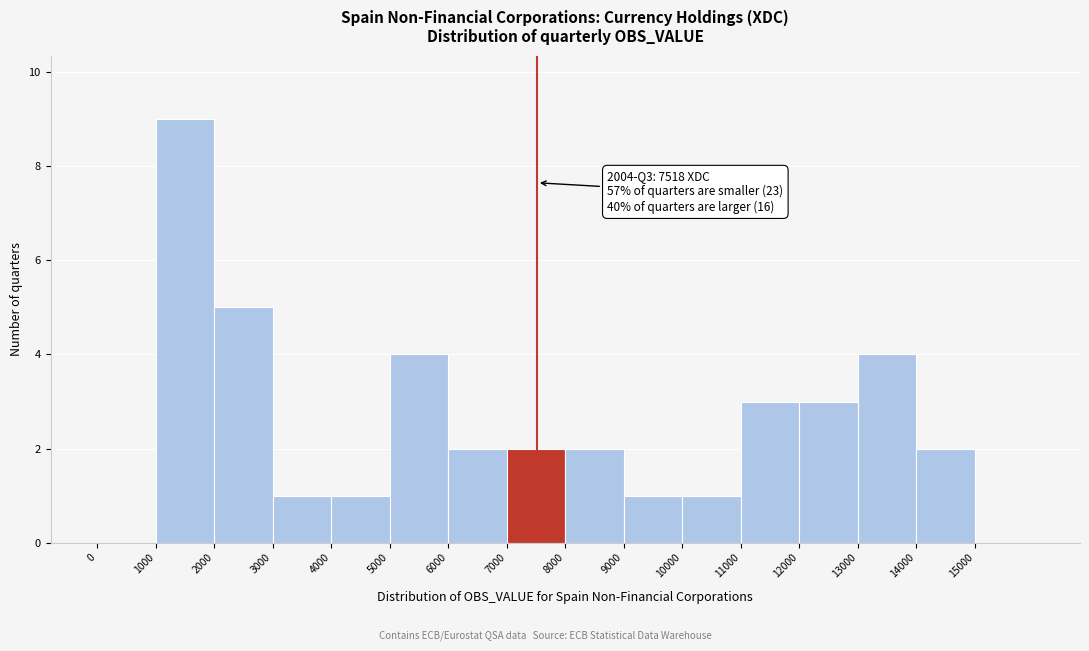

Over which range of the x-axis is the bar tallest?

1000 to 2000